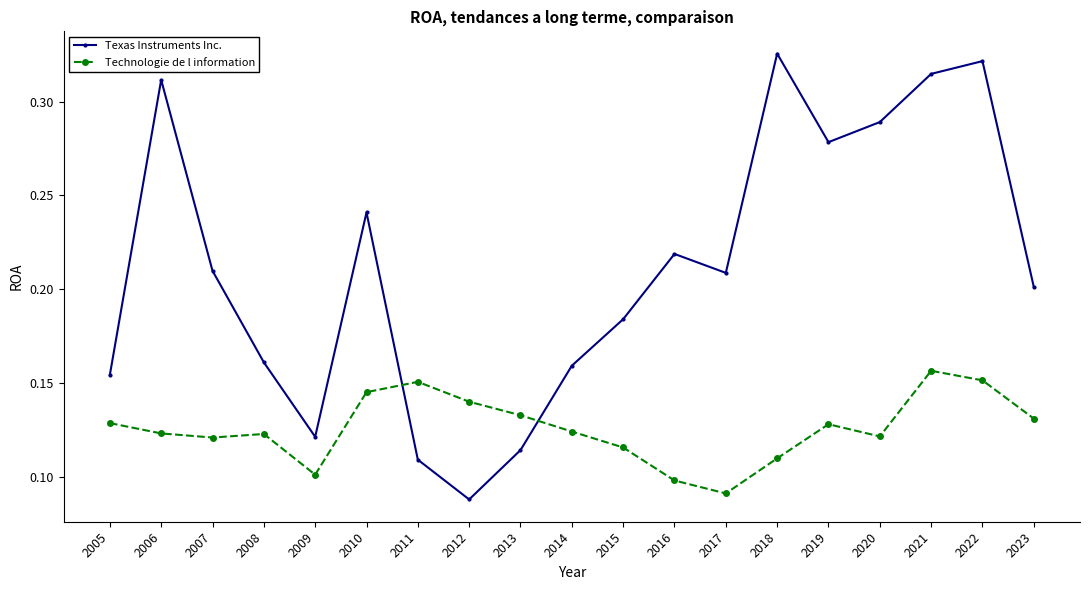

What is the sum of the Texas Instruments Inc. values at 2017 and 2016?

0.4